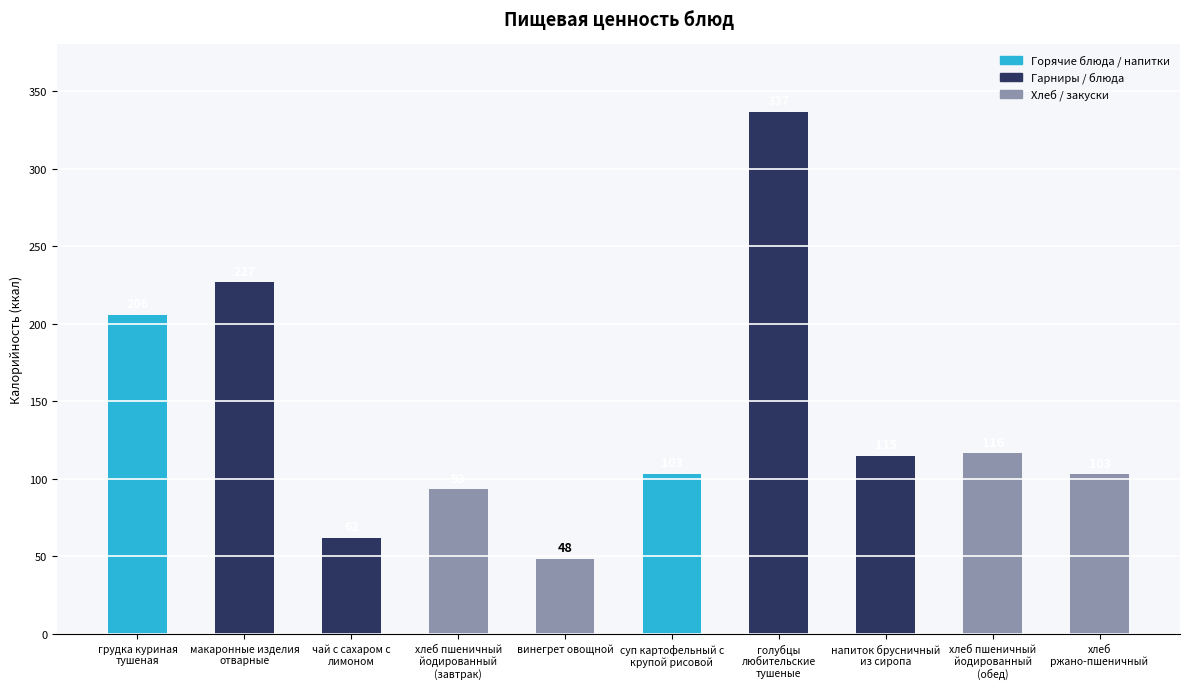

What is the value of the 7th bar from the left?

336.7